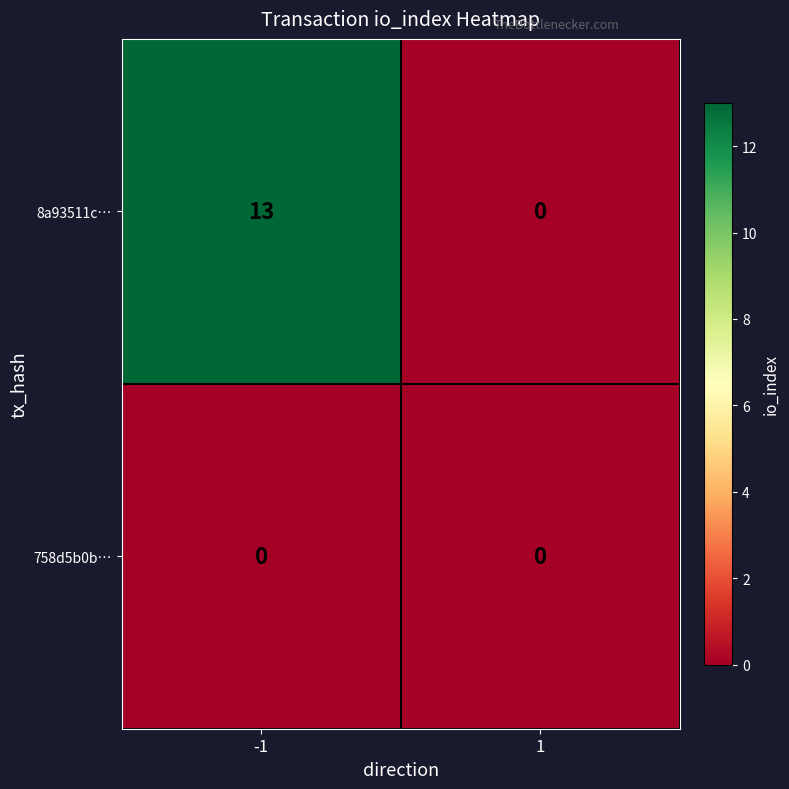

What is the maximum value shown in the chart?

13